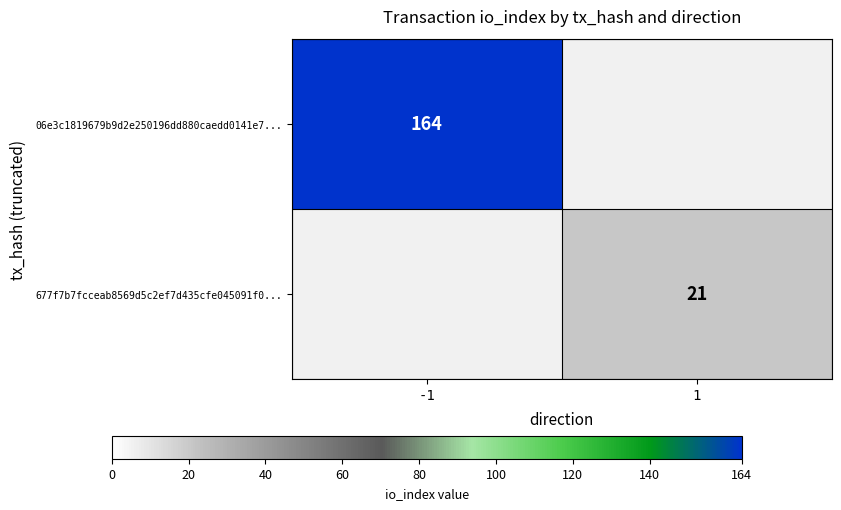

Between 1 and -1, which is larger?

-1